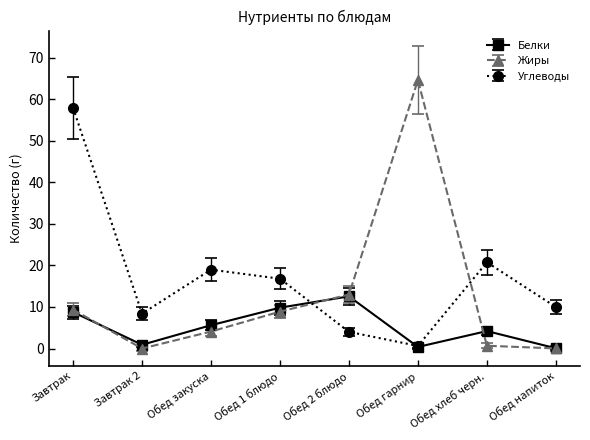

What is the value of the Углеводы point at the 3rd from the left?

19.0